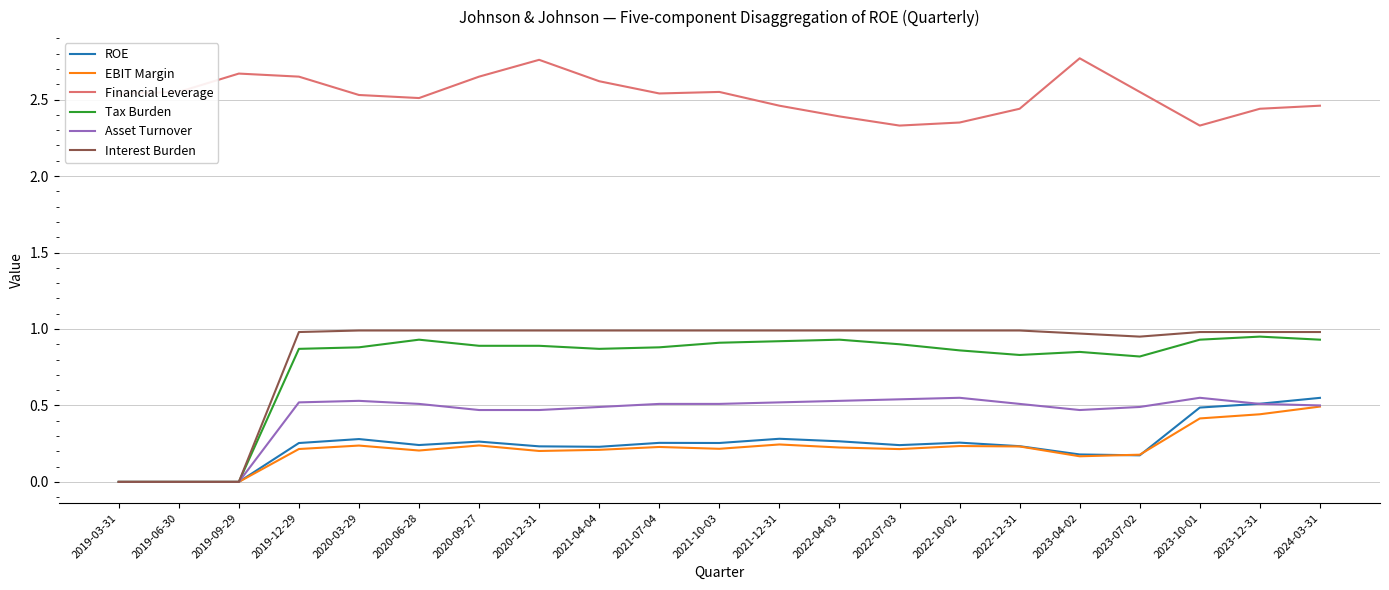

Count the number of data series in this chart.

6